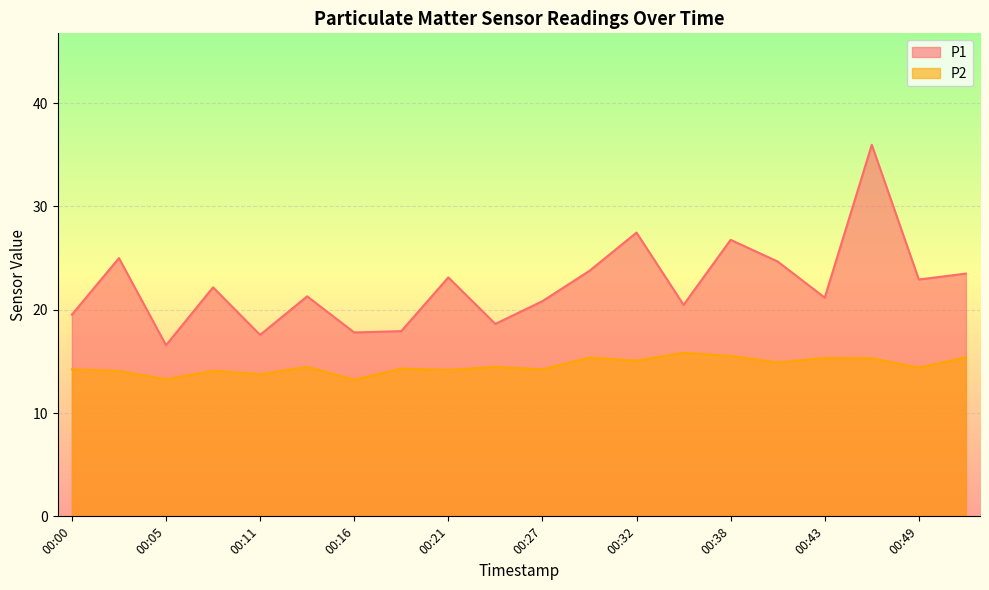

True or false: P1 and P2 intersect in this chart.

False